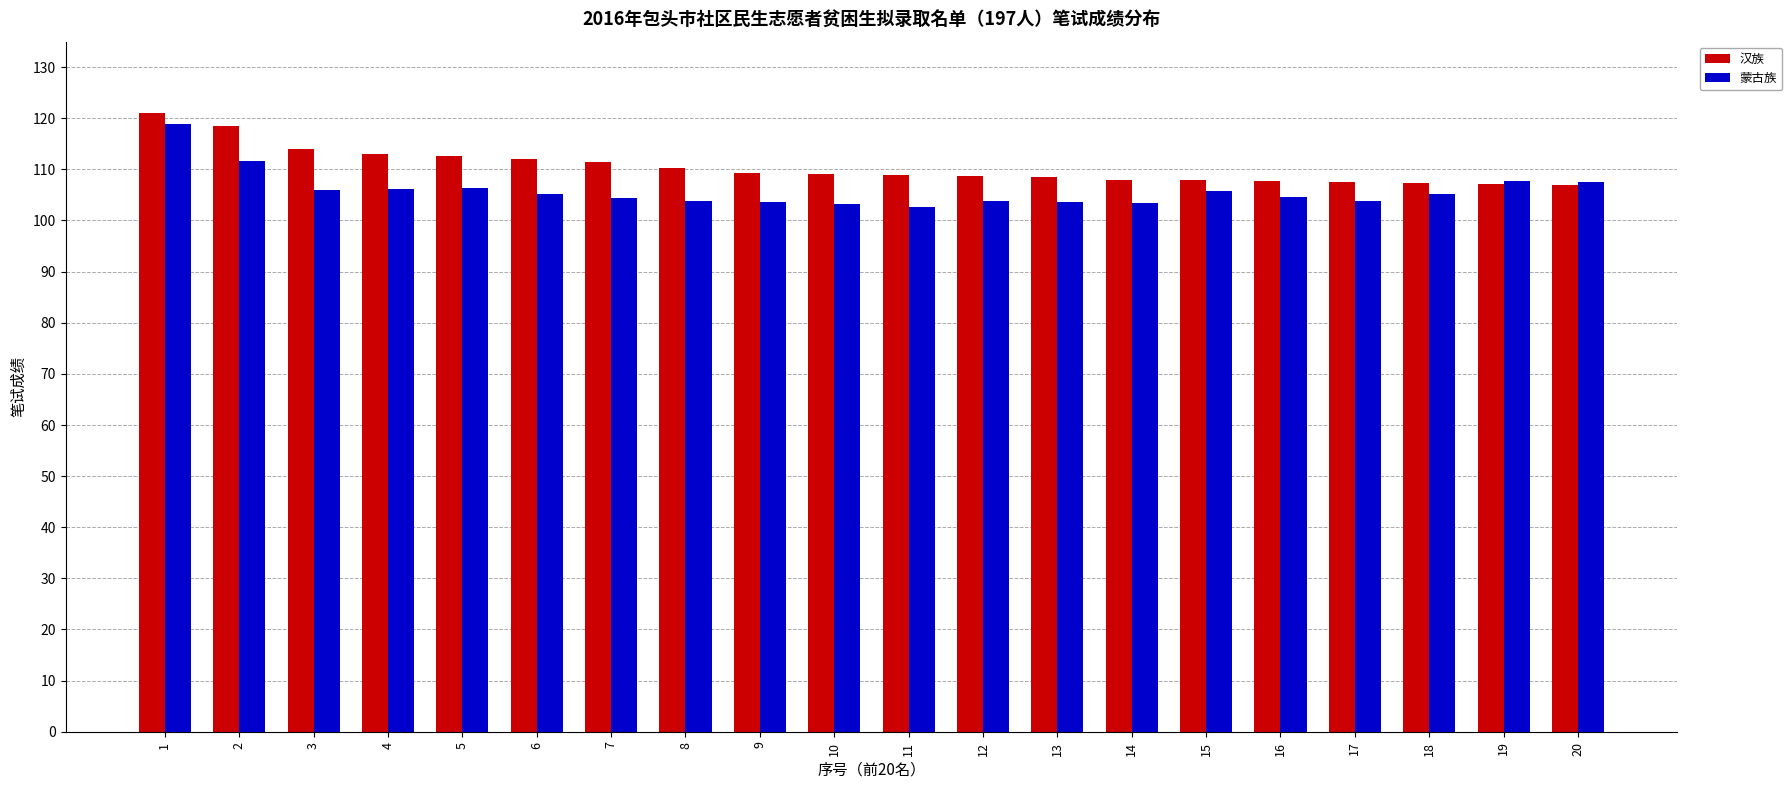

Does the chart contain any negative values?

No